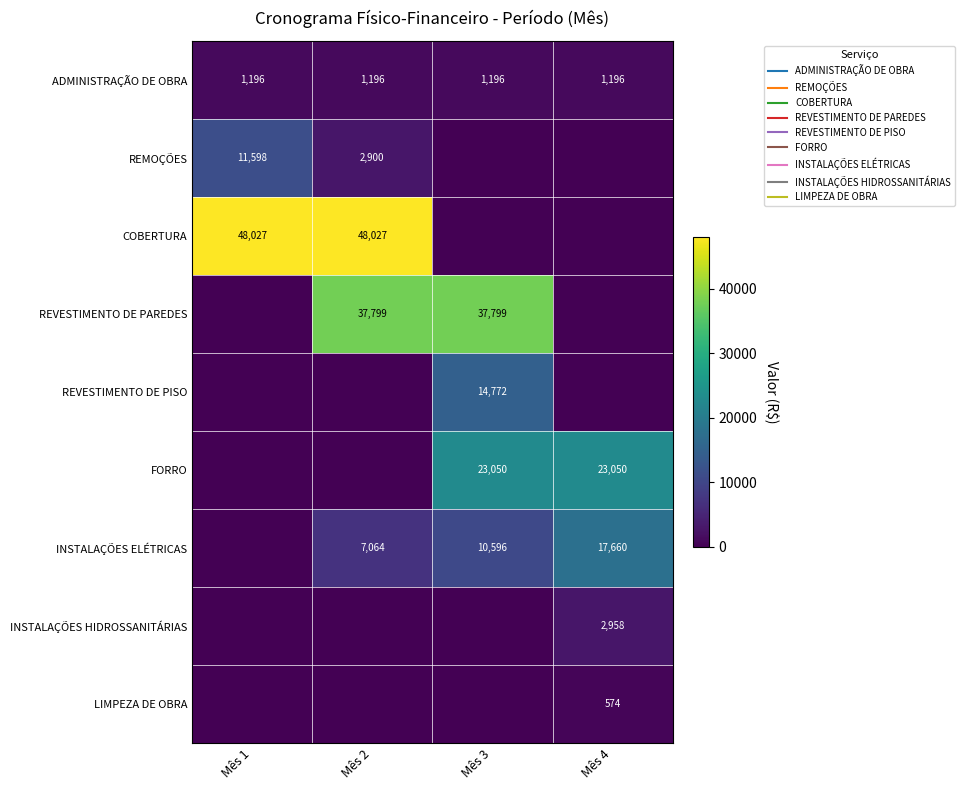

At how many categories does at least one series exceed 30220?

3